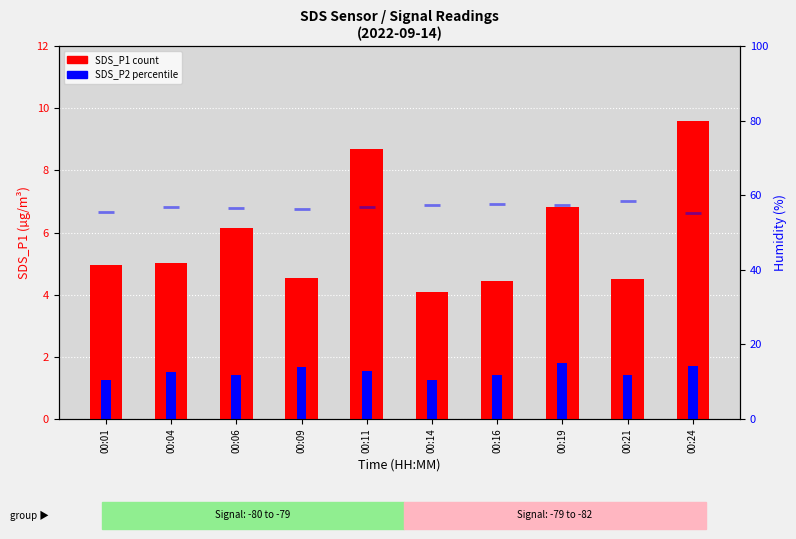

At how many categories does at least one series exceed 1?

10